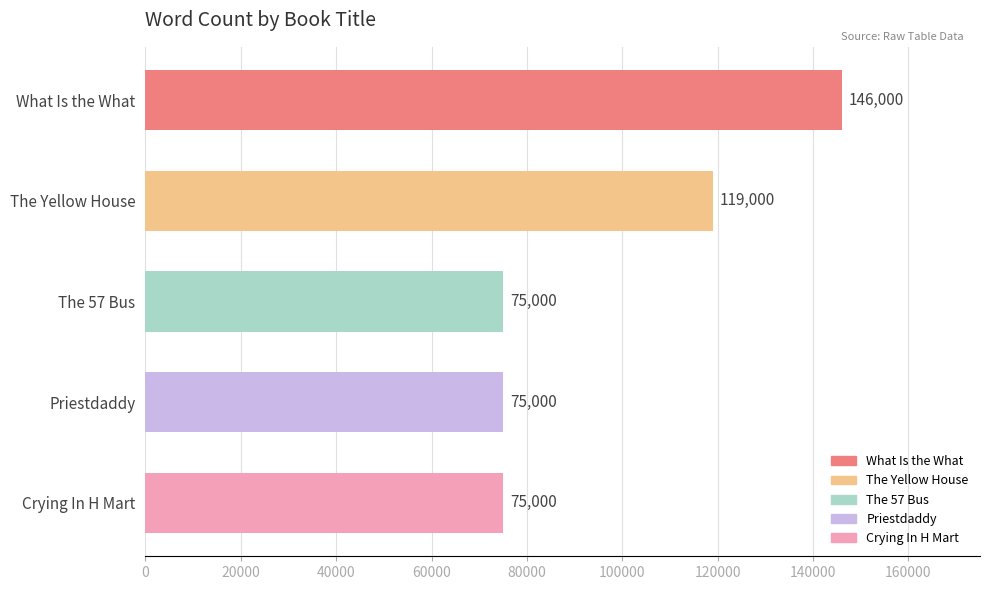

What is the maximum value shown in the chart?

146000